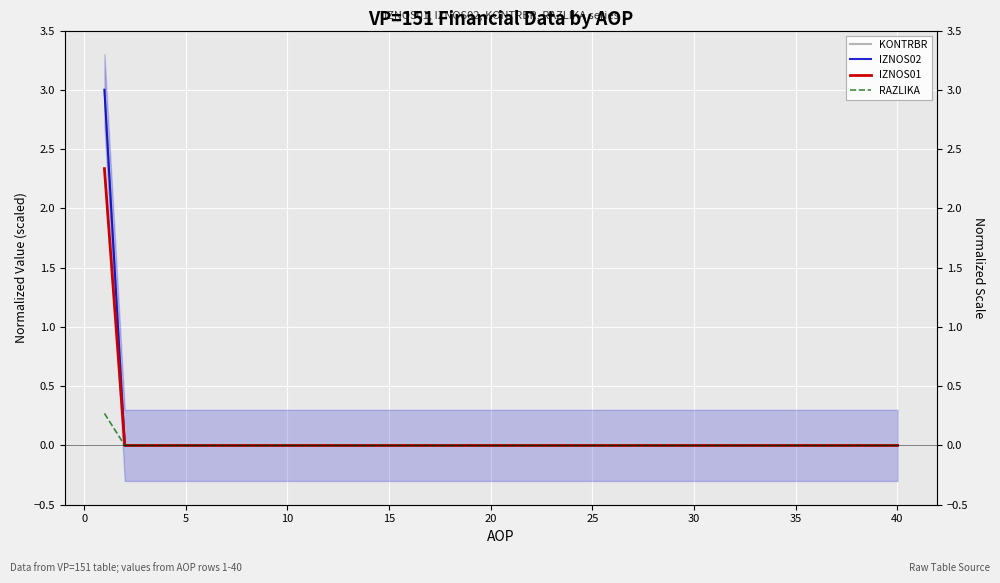

What is the greatest value displayed?

3.0